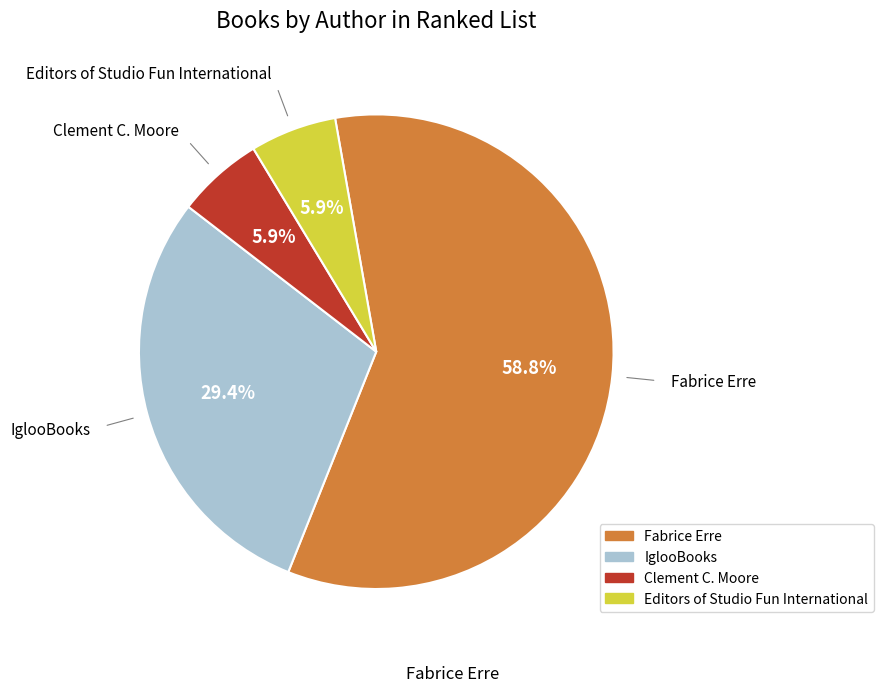

What percentage is the Clement C. Moore slice, to the nearest percent?

6%